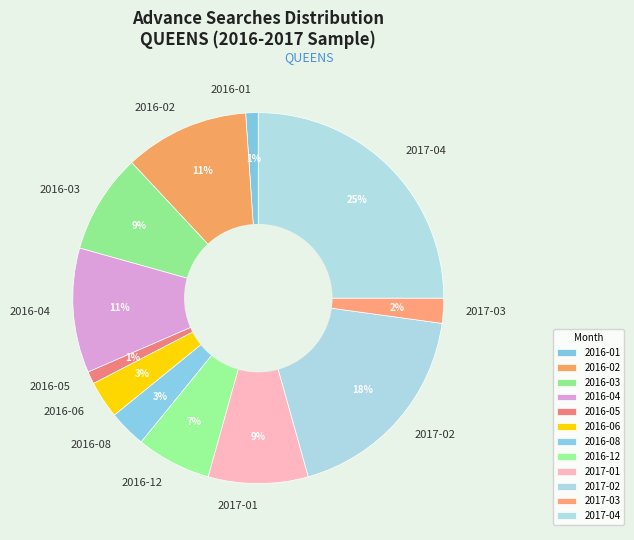

Which slice is the largest?

2017-04